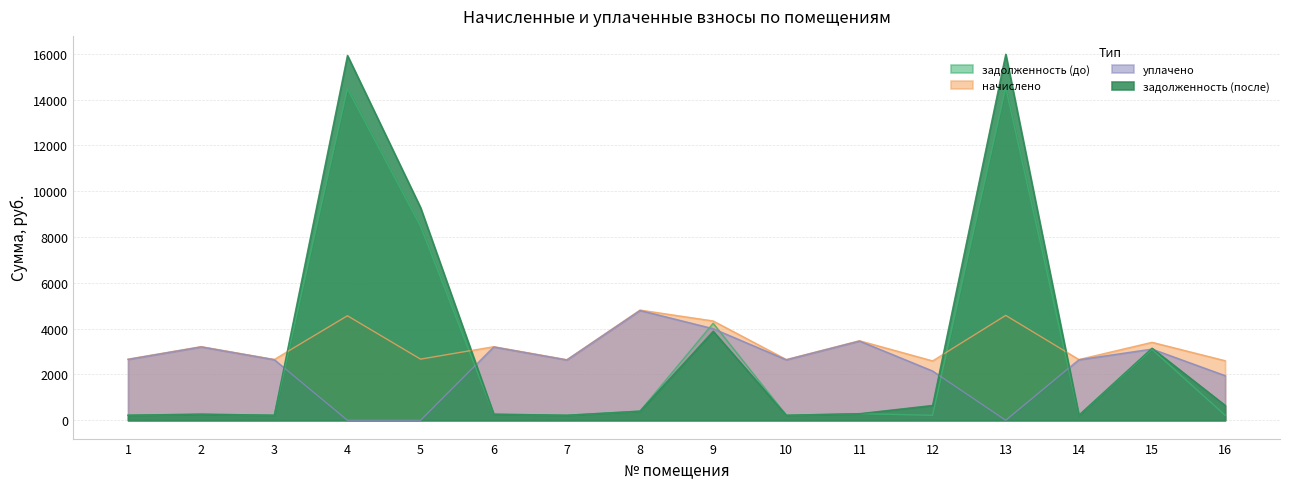

How many lines are shown in the chart?

4